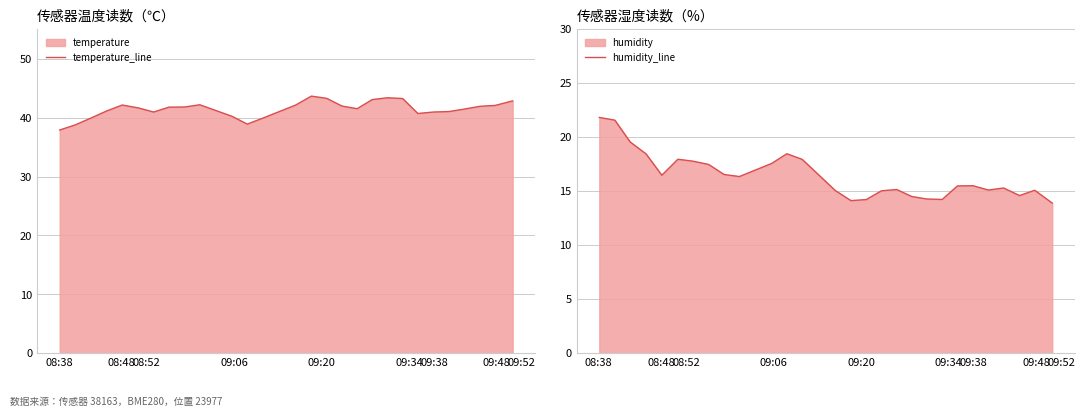

Does the chart display data point markers on the line(s)?

No